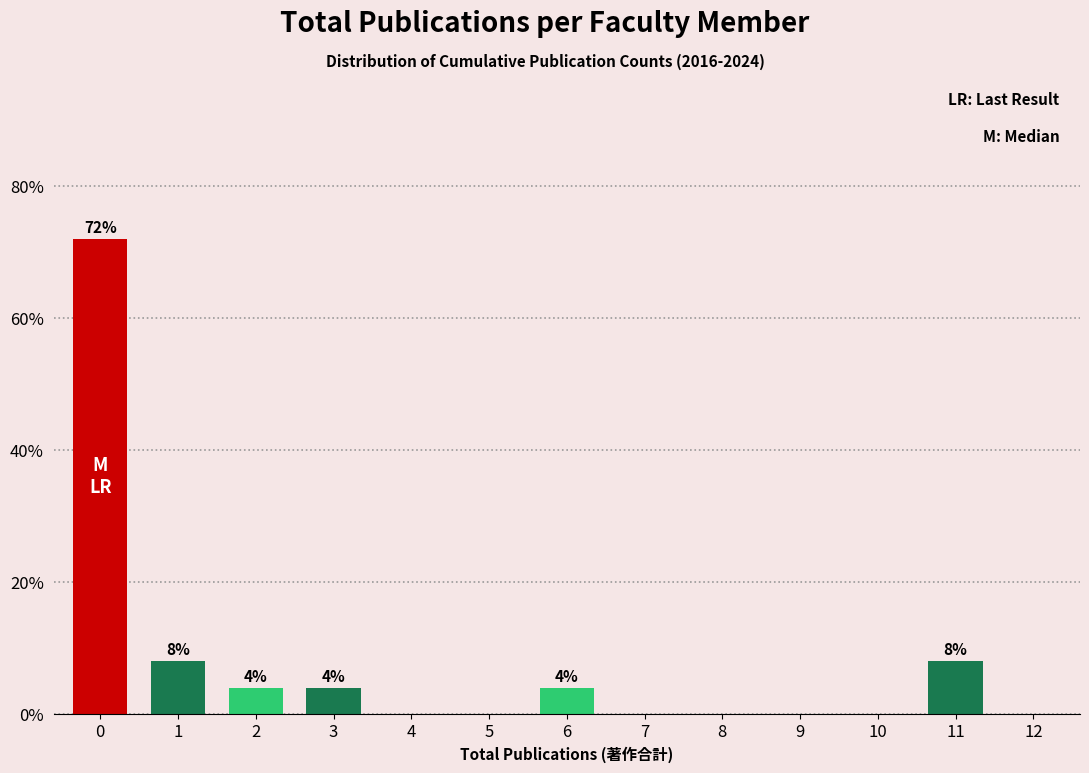

Reading left to right, transcribe all the data shown in this chart.

0=72	1=8	2=4	3=4	4=0	5=0	6=4	7=0	8=0	9=0	10=0	11=8	12=0